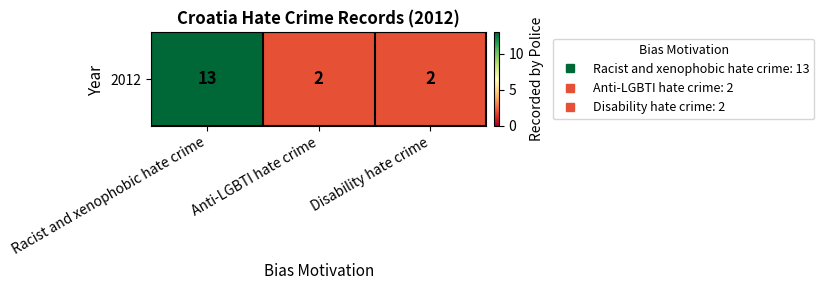

What is the difference between the maximum and second lowest values?

11